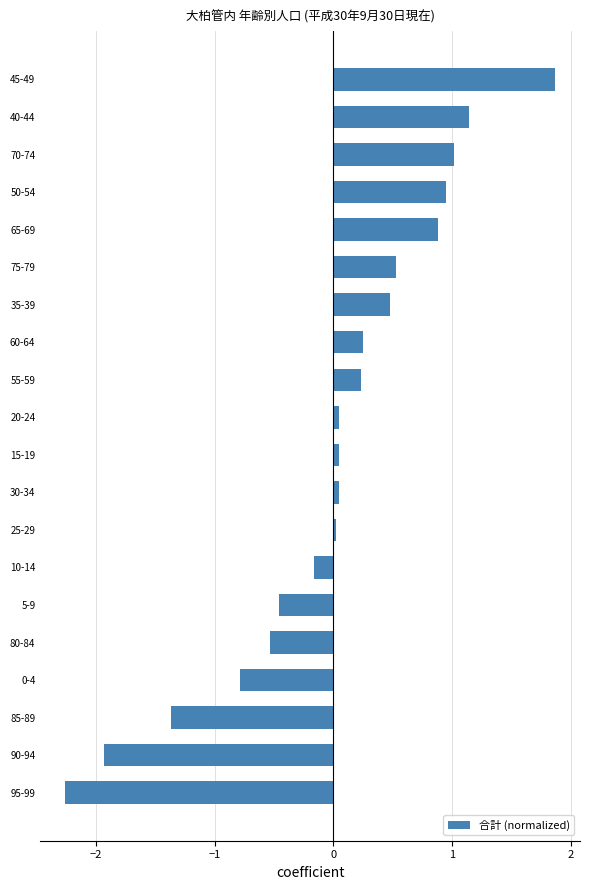

What is the maximum value shown in the chart?

1.9